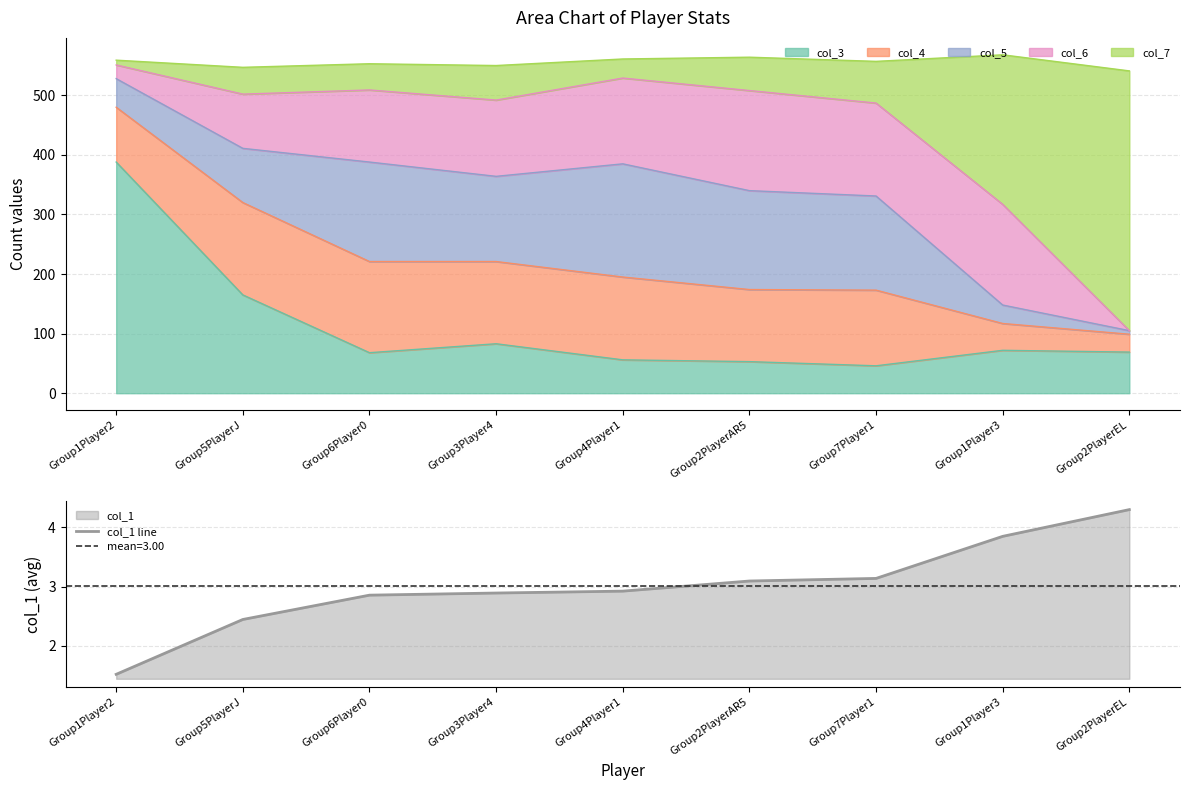

List the labels in order of value, largest first.

Group2PlayerEL, Group1Player3, Group7Player1, Group2PlayerAR5, Group4Player1, Group3Player4, Group6Player0, Group5PlayerJ, Group1Player2